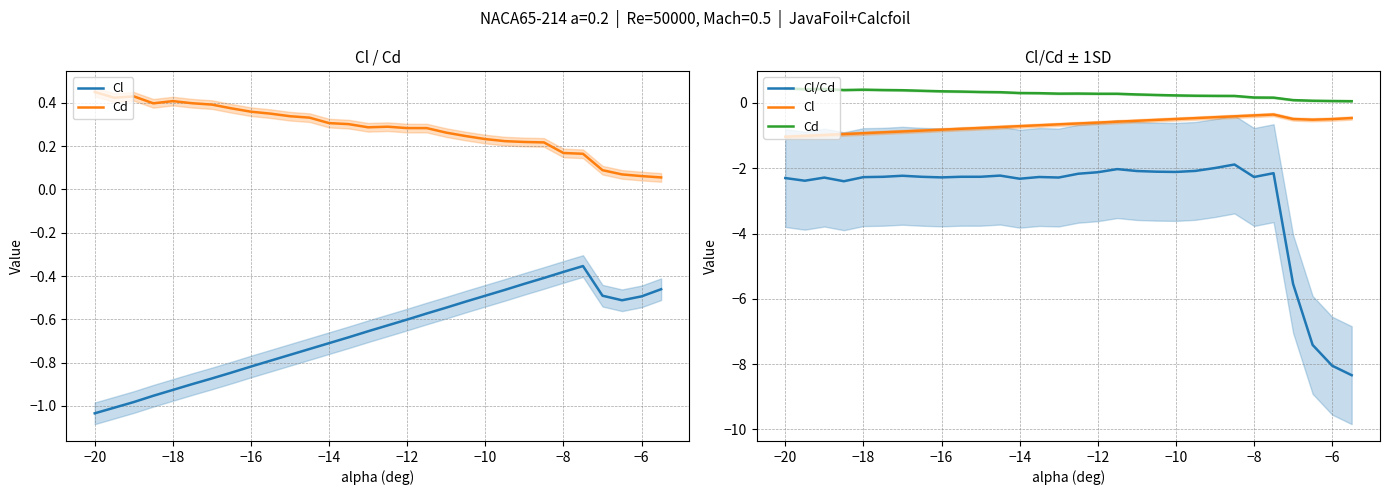

Which series has the widest spread of values?

Cl/Cd